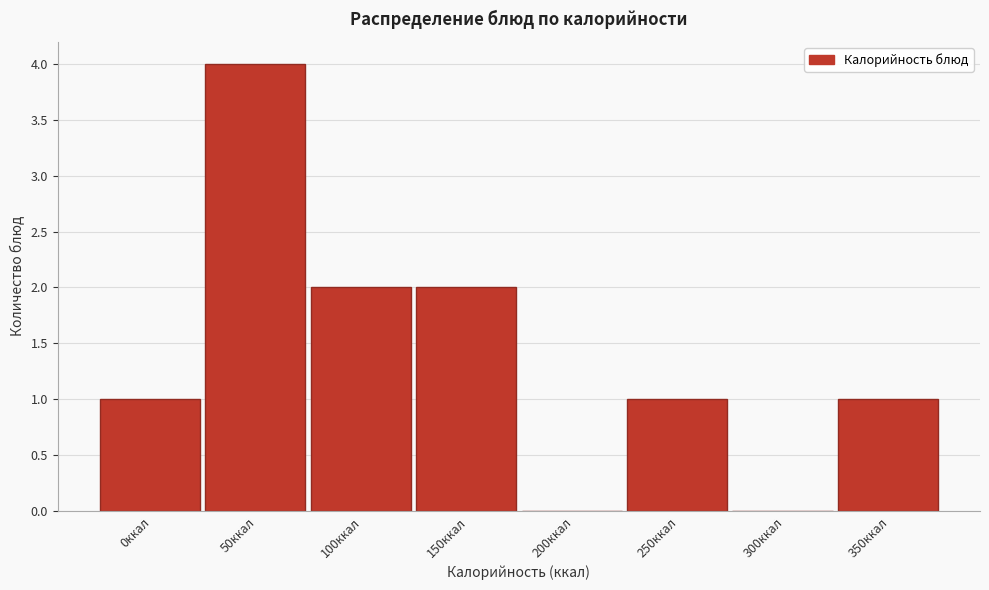

Reading left to right, transcribe all the data shown in this chart.

0ккал=1	50ккал=4	100ккал=2	150ккал=2	200ккал=0	250ккал=1	300ккал=0	350ккал=1